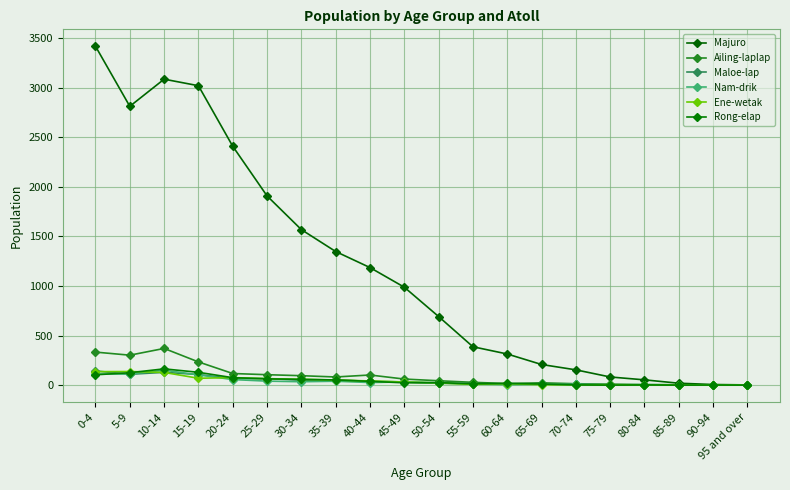

How many data points does each series have?

20